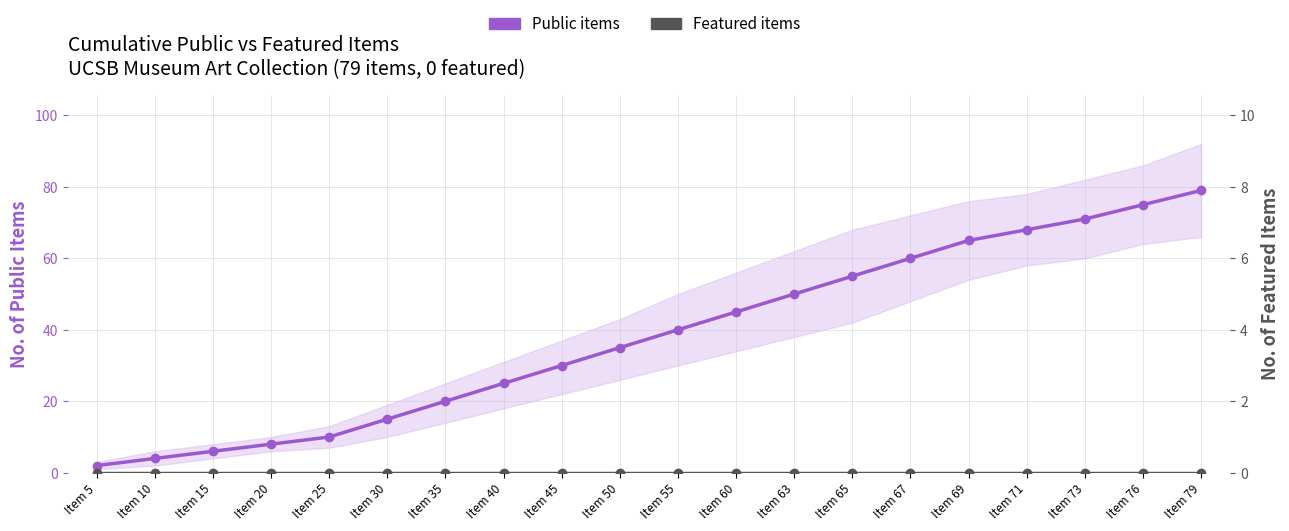

How many lines are shown in the chart?

2